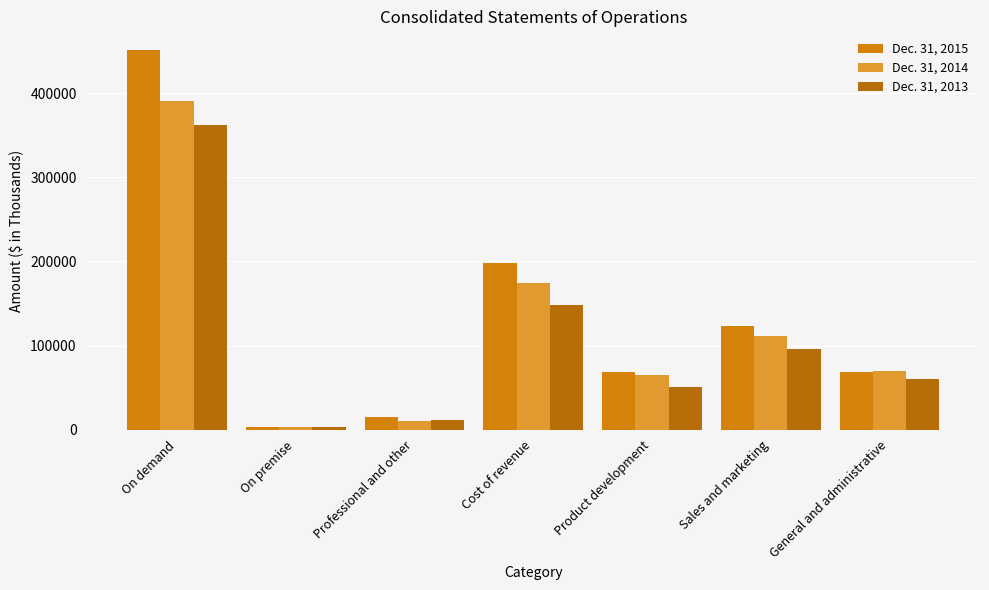

What is the difference between the Dec. 31, 2015 values at Cost of revenue and On premise?

195643